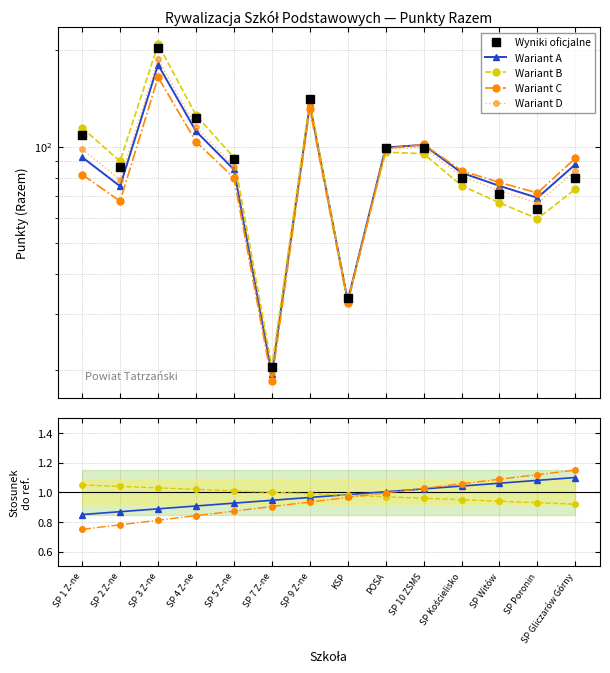

True or false: Wariant B has more than 2 interior local peaks.

False